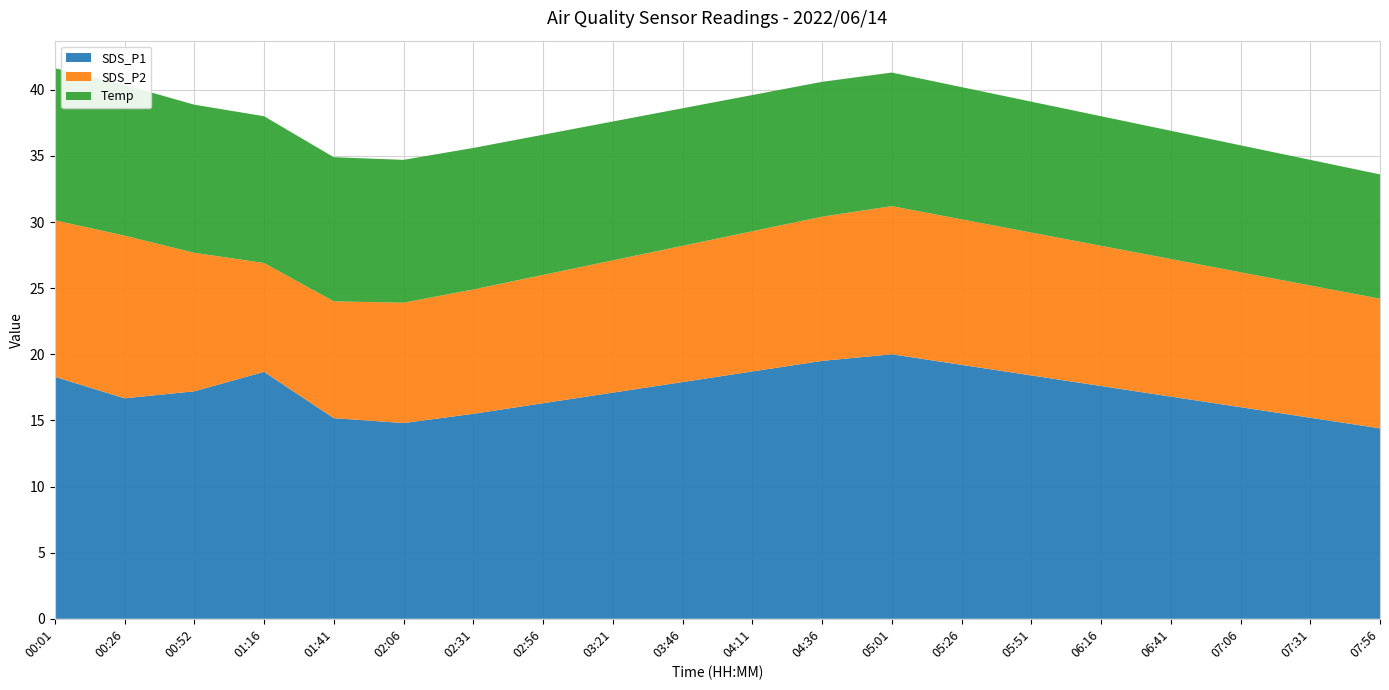

What is the highest value of the SDS_P1 series?

20.0